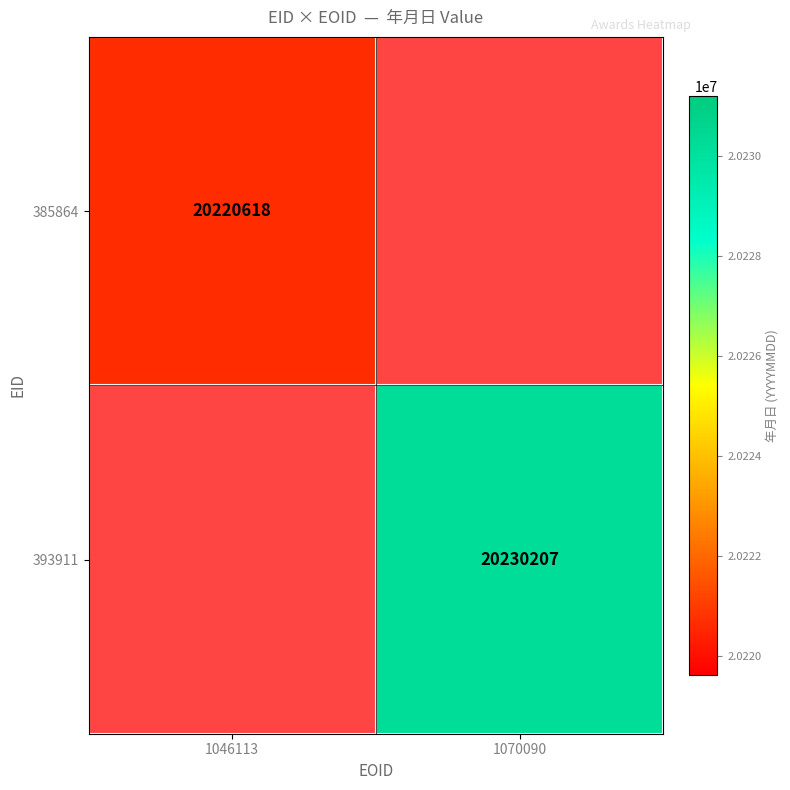

At how many categories does at least one series exceed 20228349?

1